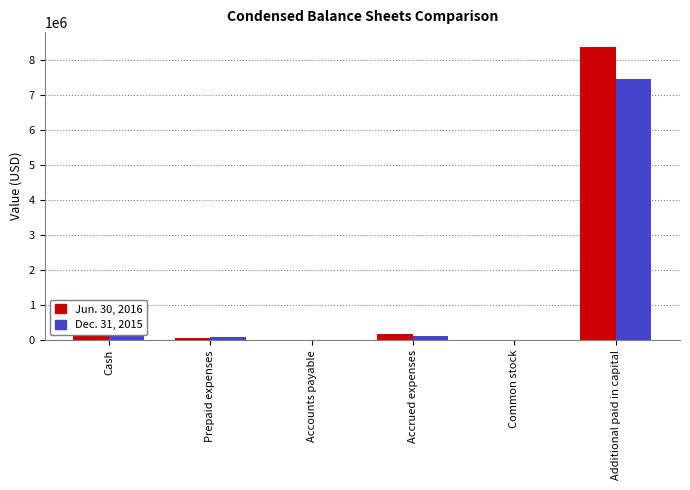

Is it true that Jun. 30, 2016 equals 13683405 at Additional paid in capital?

False